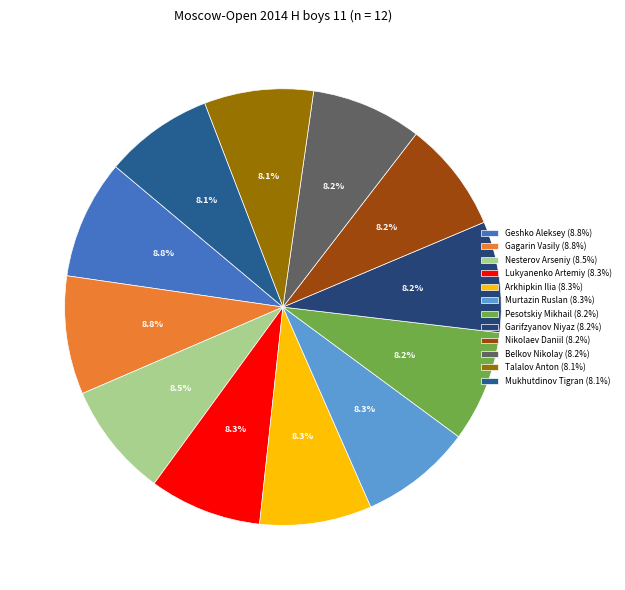

What is the largest slice in the pie chart?

Geshko Aleksey